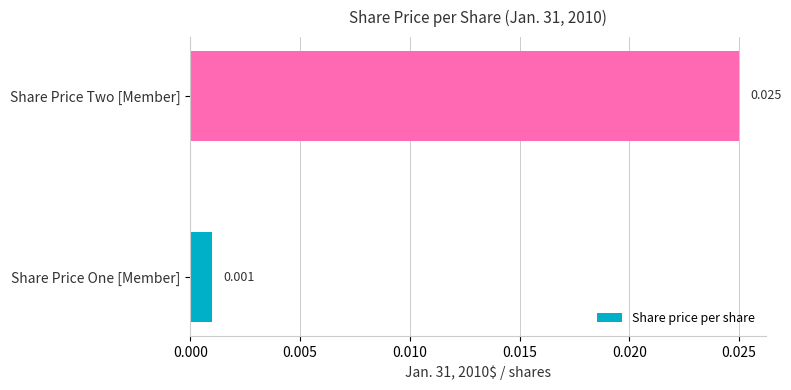

List the labels in order of value, smallest first.

Share Price One [Member], Share Price Two [Member]